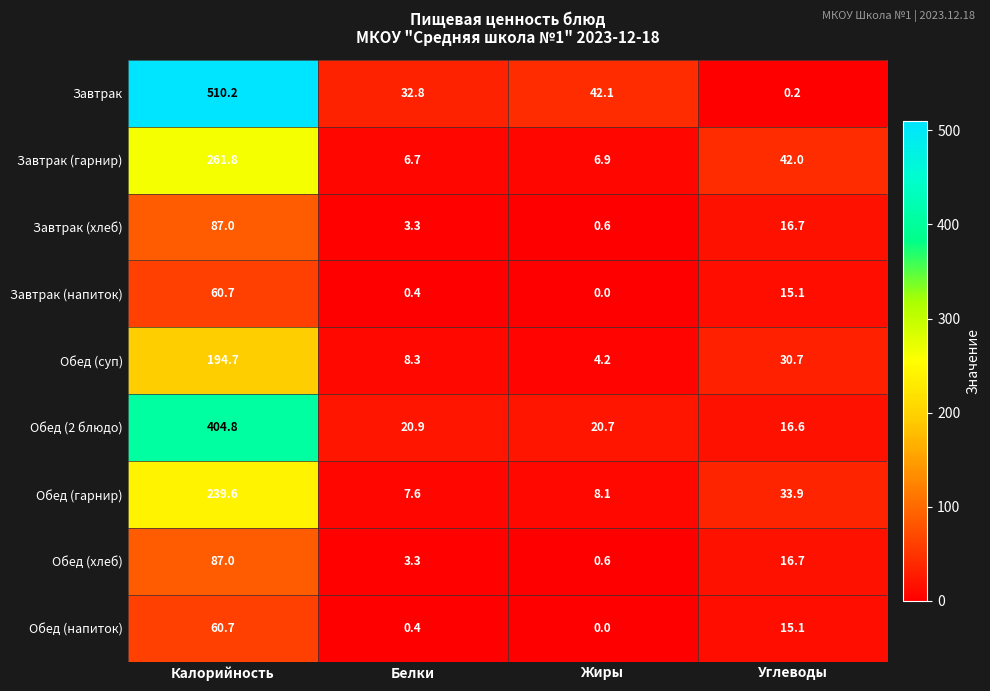

Where does the Обед (напиток) series first go above 15?

Калорийность